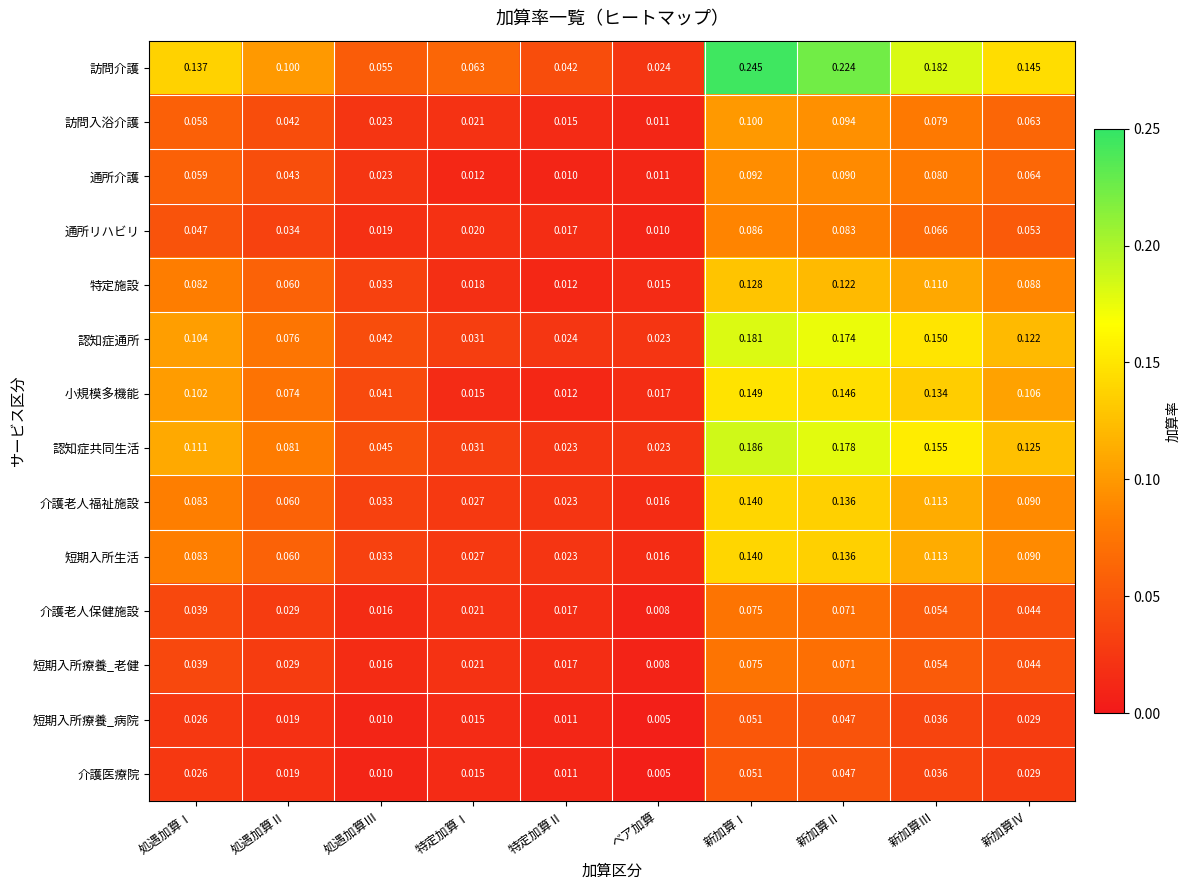

At which category does the chart reach its minimum across all series?

ベア加算